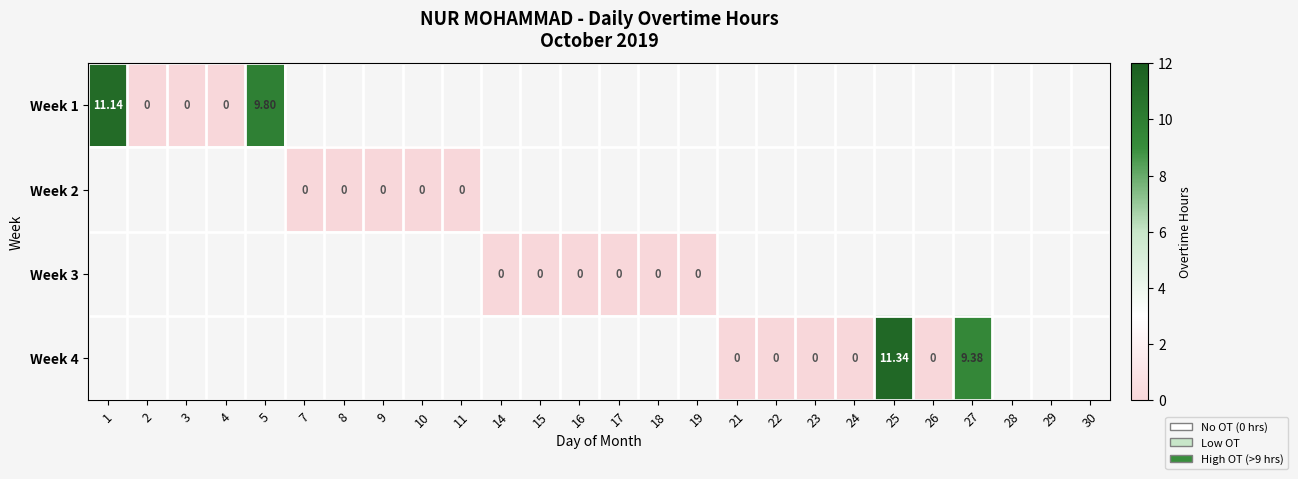

How many data points does each series have?

26